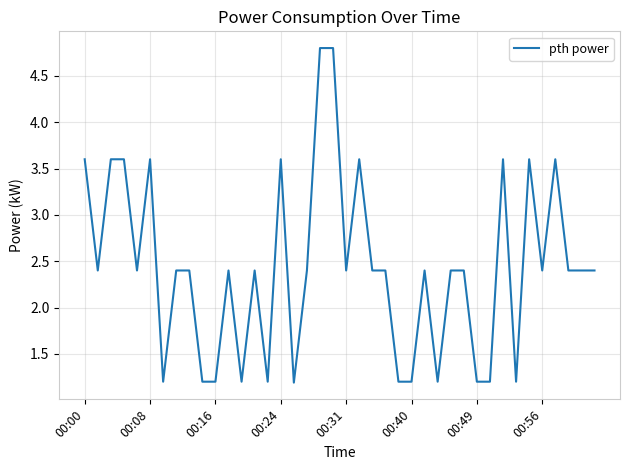

What is the greatest value displayed?

4.8